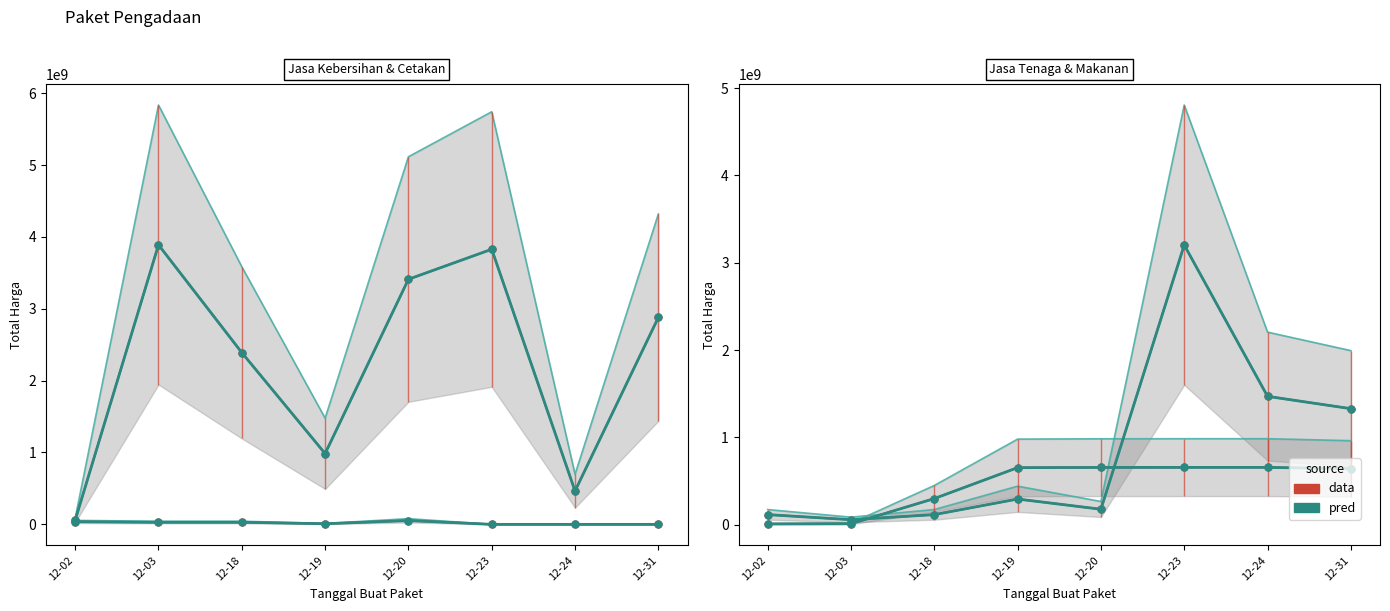

Which category has the lowest value in the Cetakan dan Penggandaan series?

12-23